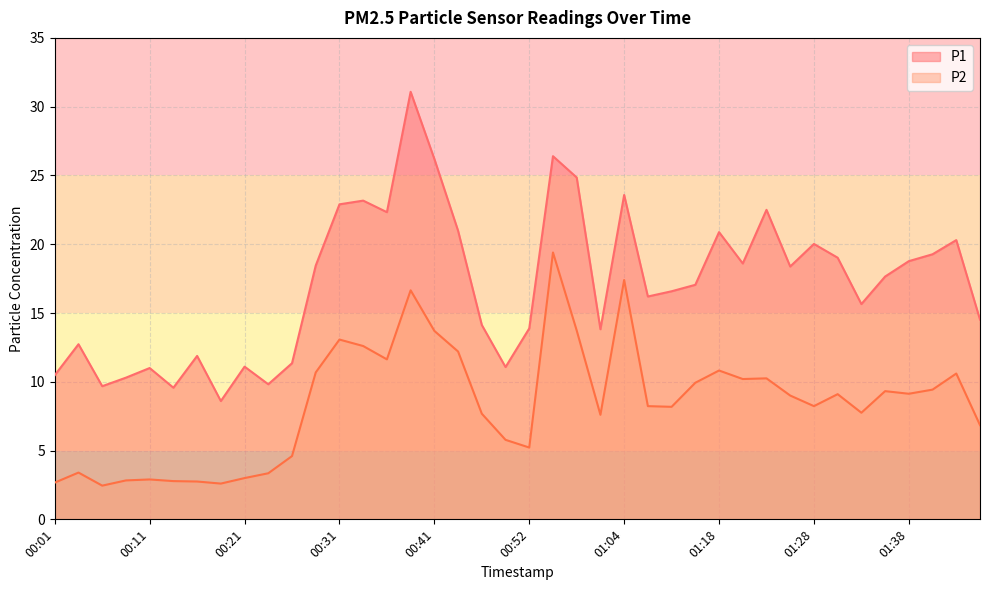

List the labels in order of P1 value, smallest first.

00:19, 00:14, 00:06, 00:24, 00:09, 00:01, 00:11, 00:49, 00:21, 00:26, 00:16, 00:04, 00:59, 00:52, 00:47, 01:46, 01:33, 01:10, 01:13, 01:15, 01:35, 01:25, 00:29, 01:20, 01:38, 01:30, 01:40, 01:28, 01:43, 01:18, 00:44, 00:36, 01:23, 00:31, 00:34, 01:04, 00:57, 00:41, 00:54, 00:39